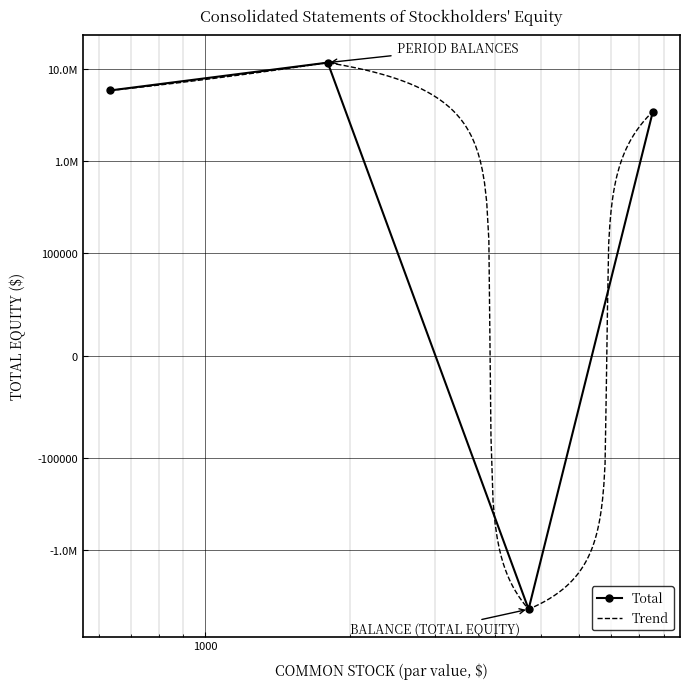

What is the average value?

4136382